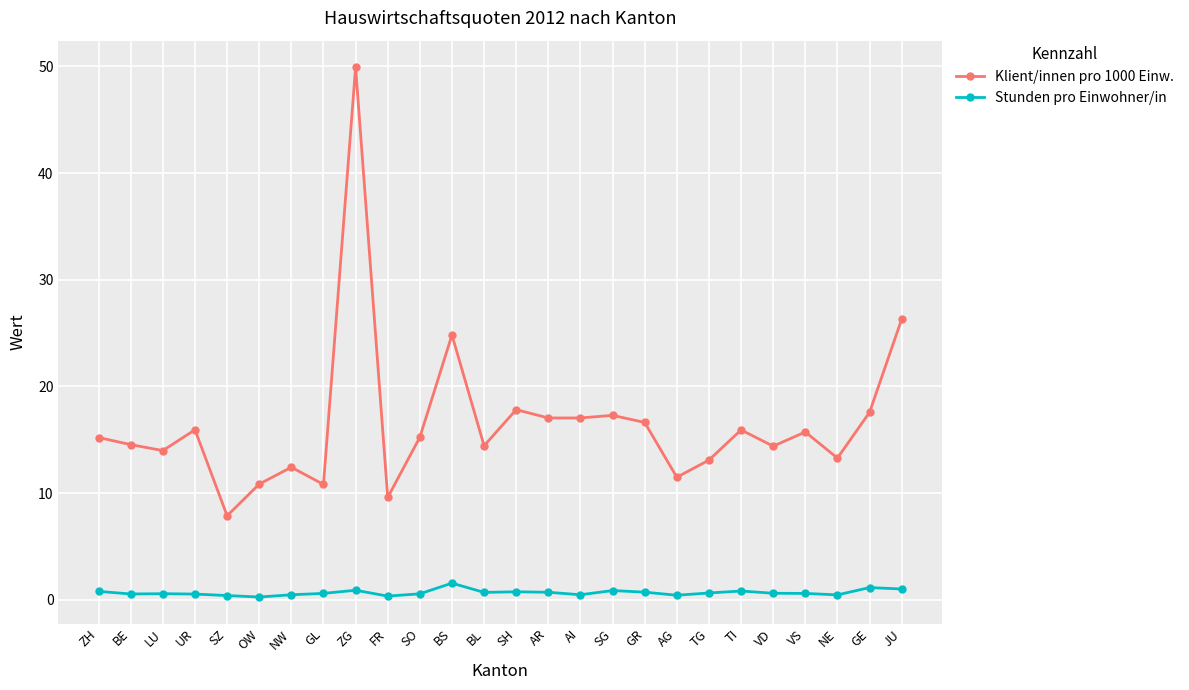

What are all the series names shown in the legend?

Klient/innen pro 1000 Einw., Stunden pro Einwohner/in